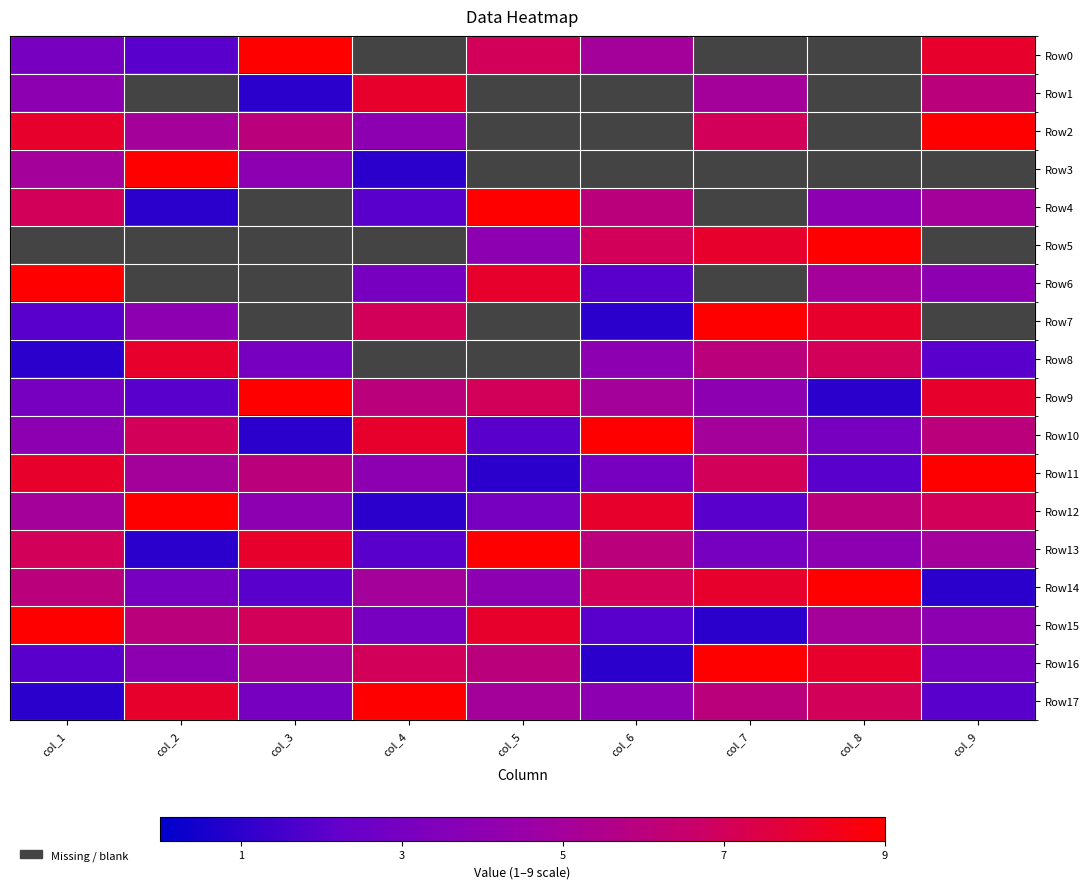

How many categories are shown in the chart?

9